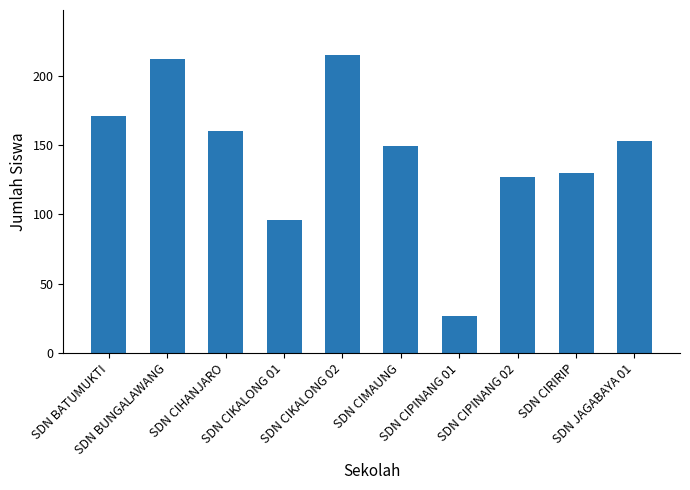

Are the bars grouped side by side (vs. stacked)?

No